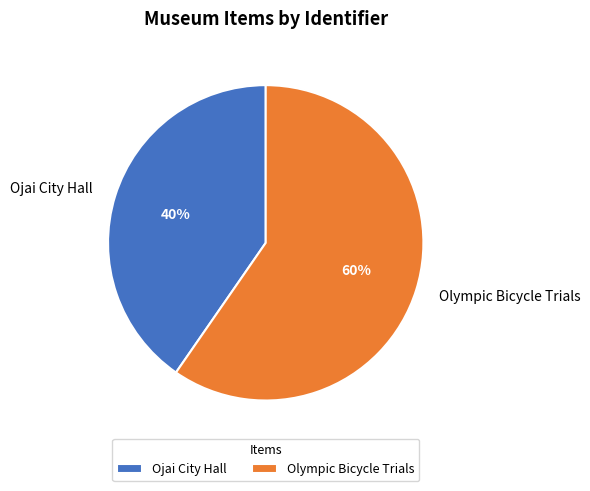

To the nearest percent, what portion does Ojai City Hall represent?

40%